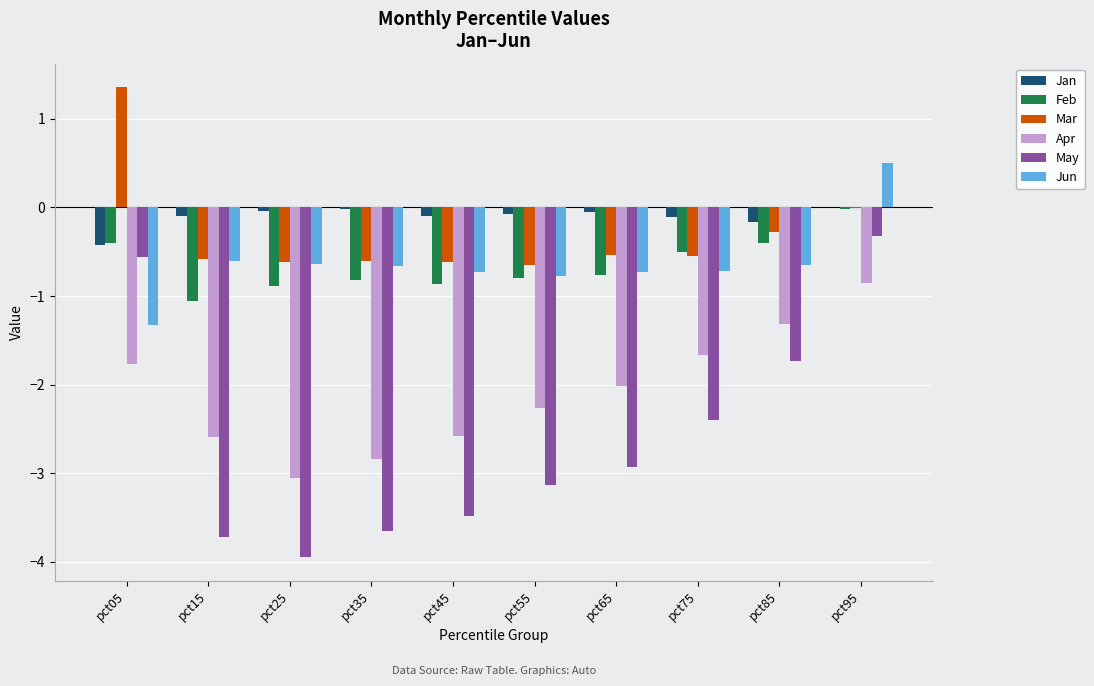

The Jun series shows -0.2 at pct35. True or false?

False